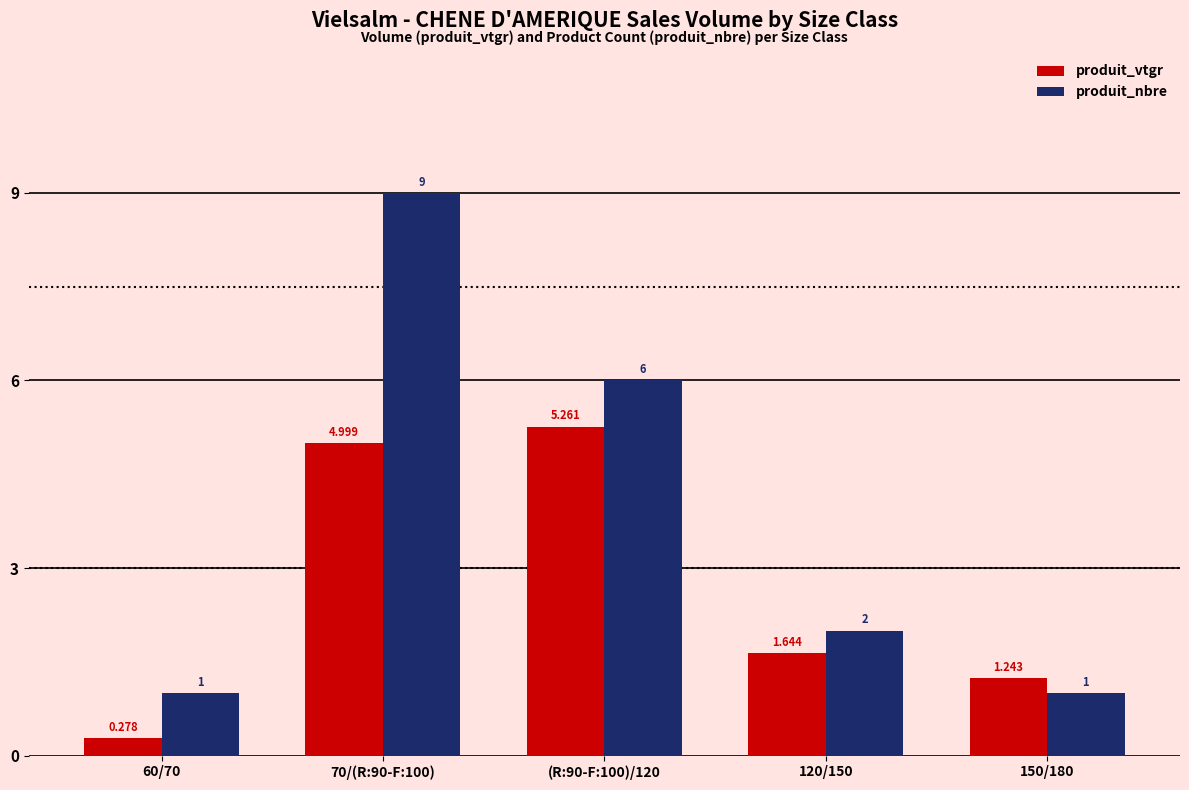

Between 70/(R:90-F:100) and 120/150, which series saw the biggest shift?

produit_nbre